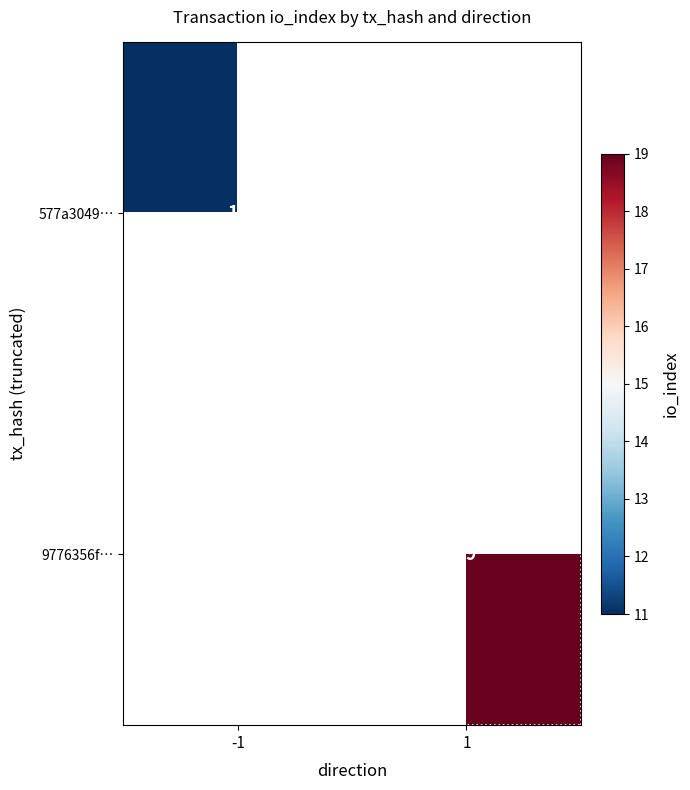

Between -1 and 1, which is larger?

1